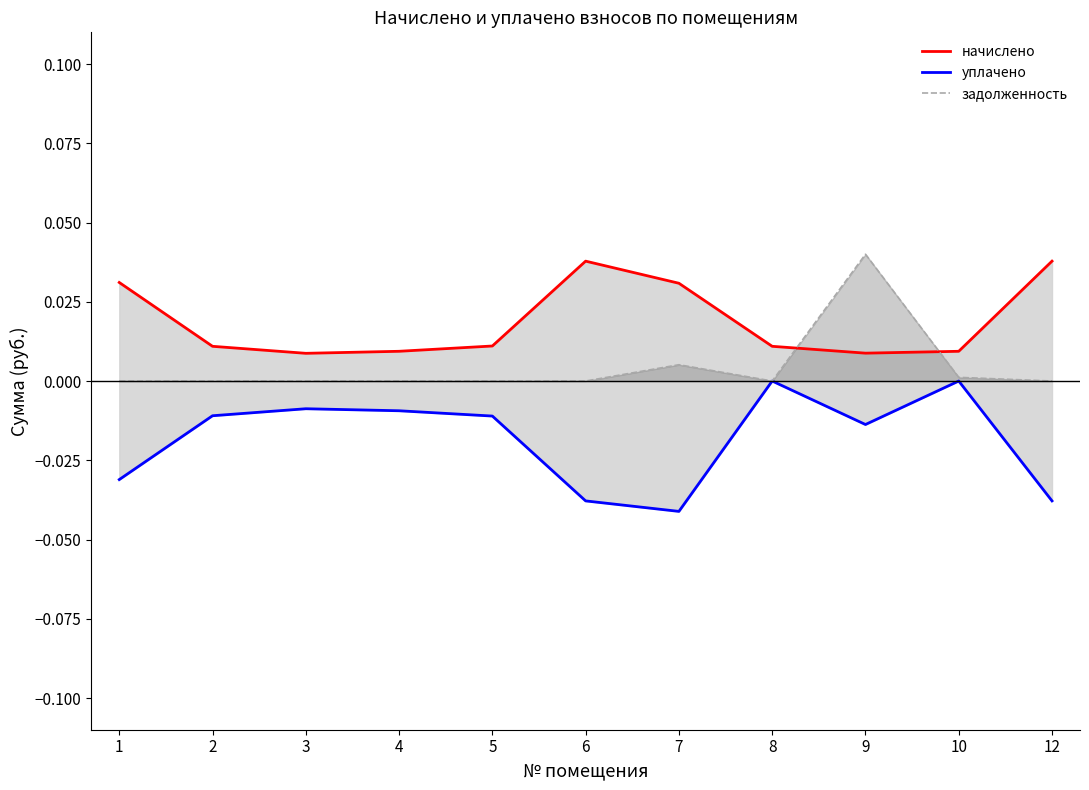

Is the value of задолженность at 4 greater than the value of уплачено at 8?

No